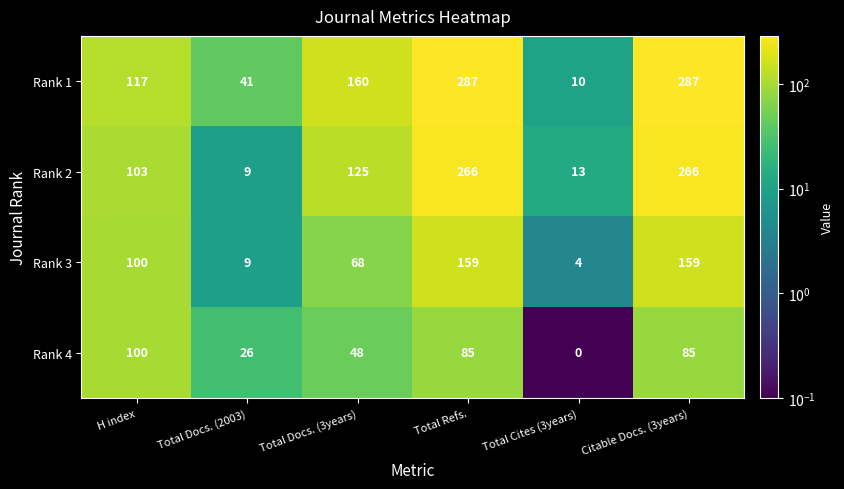

The Rank 2 series shows 9 at Total Docs. (2003). True or false?

True